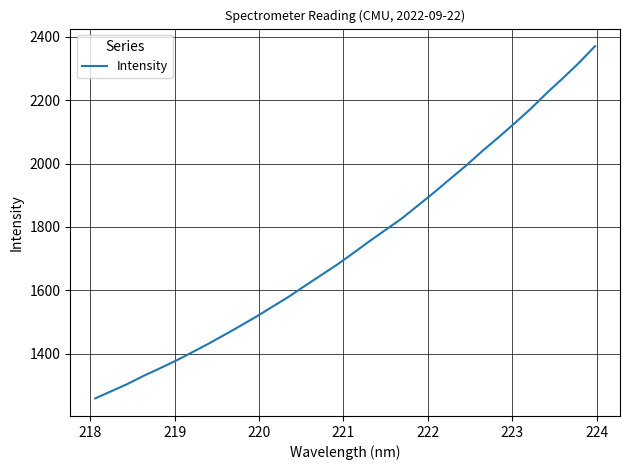

What is the smallest value displayed?

1259.8